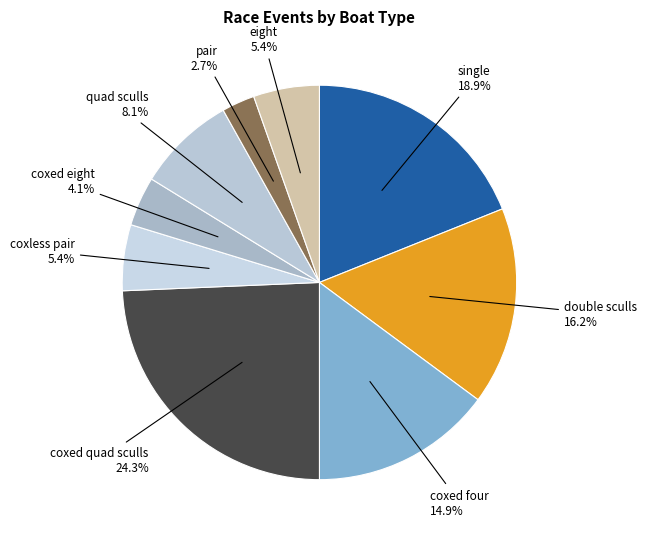

How many slices are in this pie chart?

9